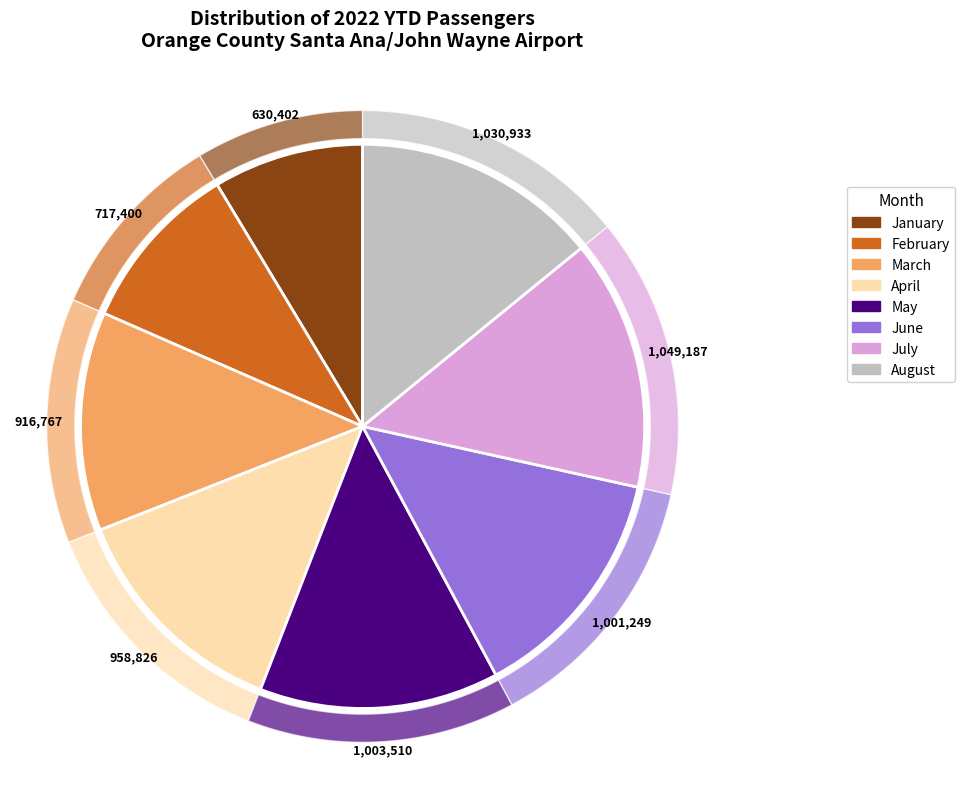

What percentage is the March slice, to the nearest percent?

13%